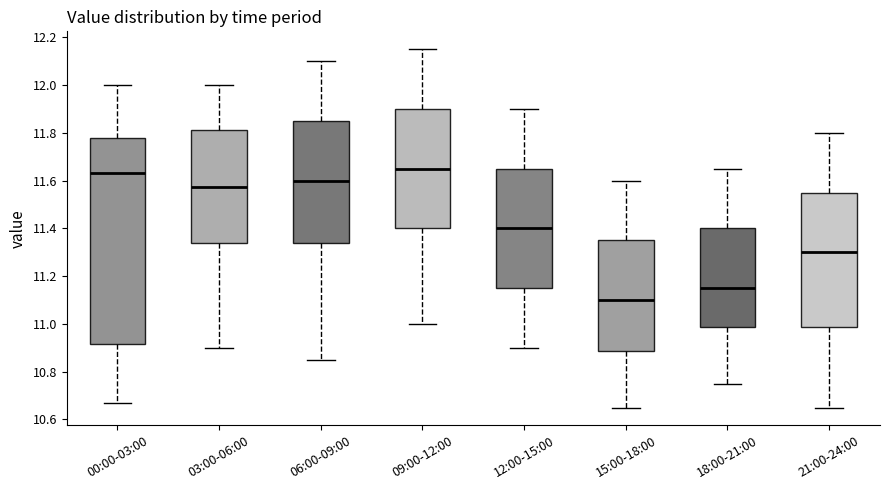

Which box has the lowest median line?

15:00-18:00